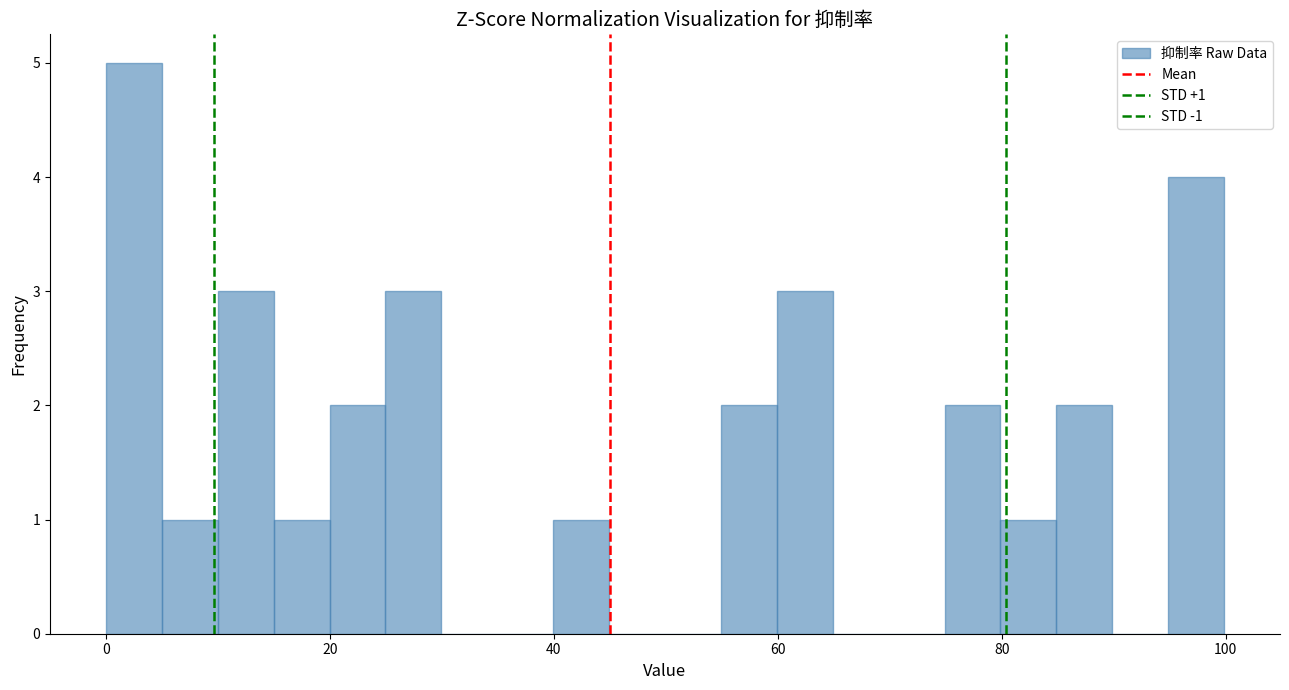

Read against the x-axis, roughly where is the centre of the tallest bar?

2